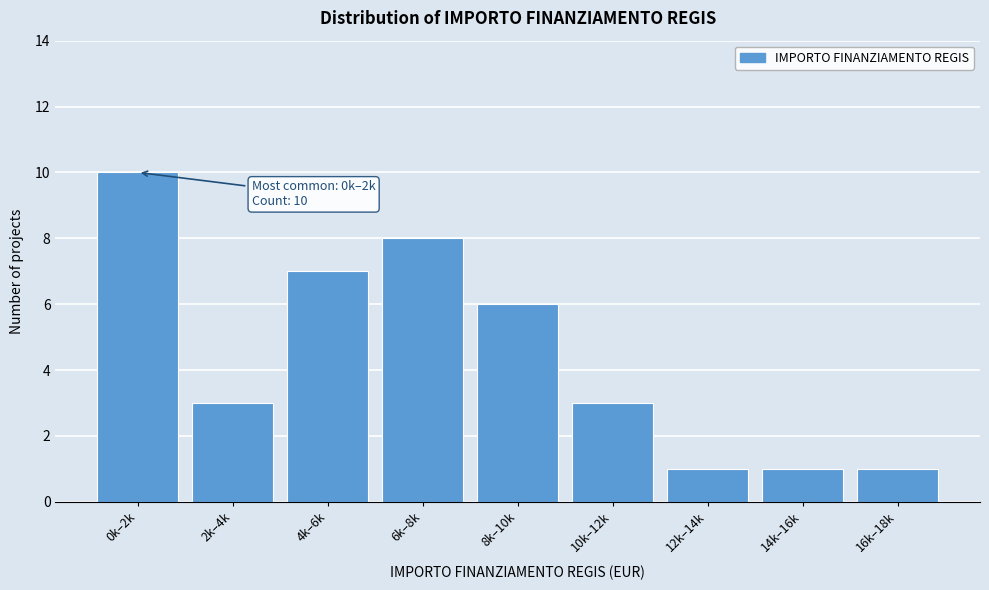

Reading right to left, list all the values displayed in this chart.

1	1	1	3	6	8	7	3	10